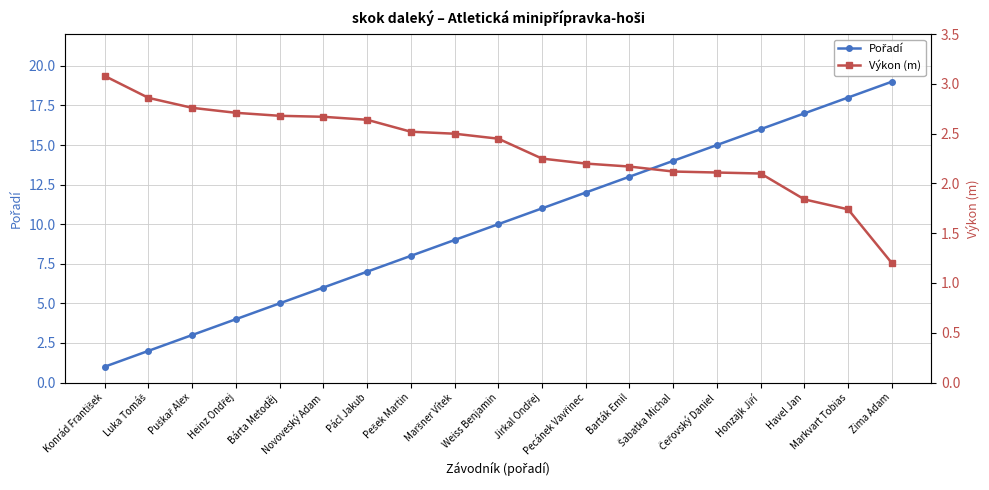

What is the sum of the Výkon (m) values at Pecánek Vavřinec and Havel Jan?

4.0